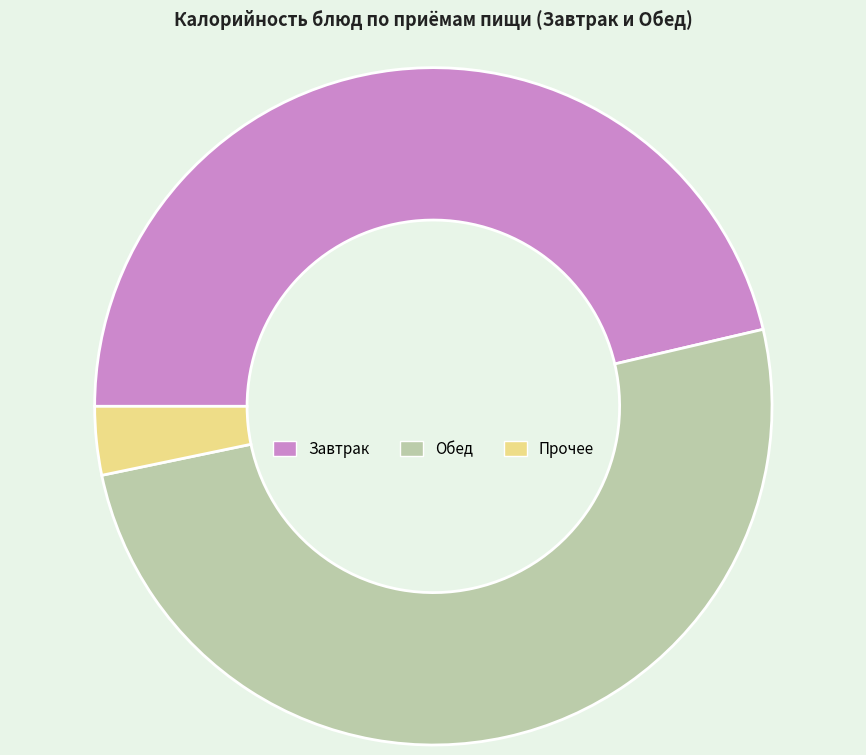

Approximately how many times larger is the value at Завтрак compared to Обед?

0.9